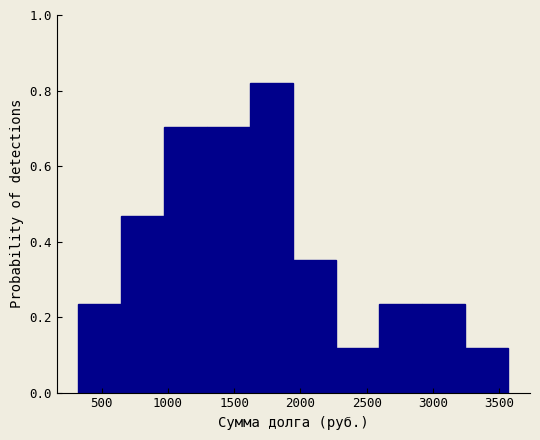

What is the height of the bar covering 3250 to 3550 on the x-axis? Neither the bar edges nor the heights are printed on the chart, so give them approximately, as read against the axes.

0.12